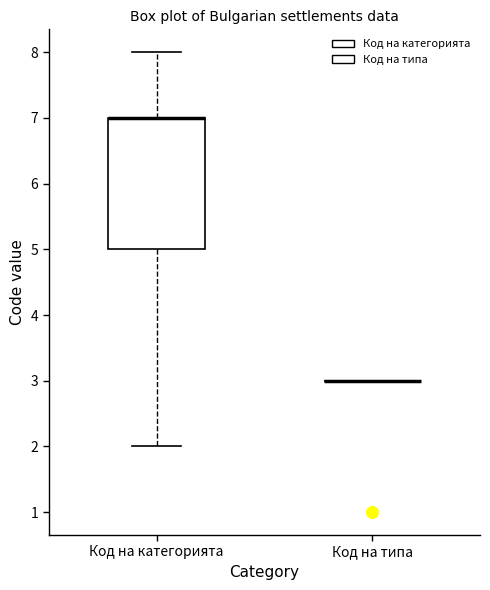

Which box is the tallest, from its lower edge to its upper edge?

Код на категорията